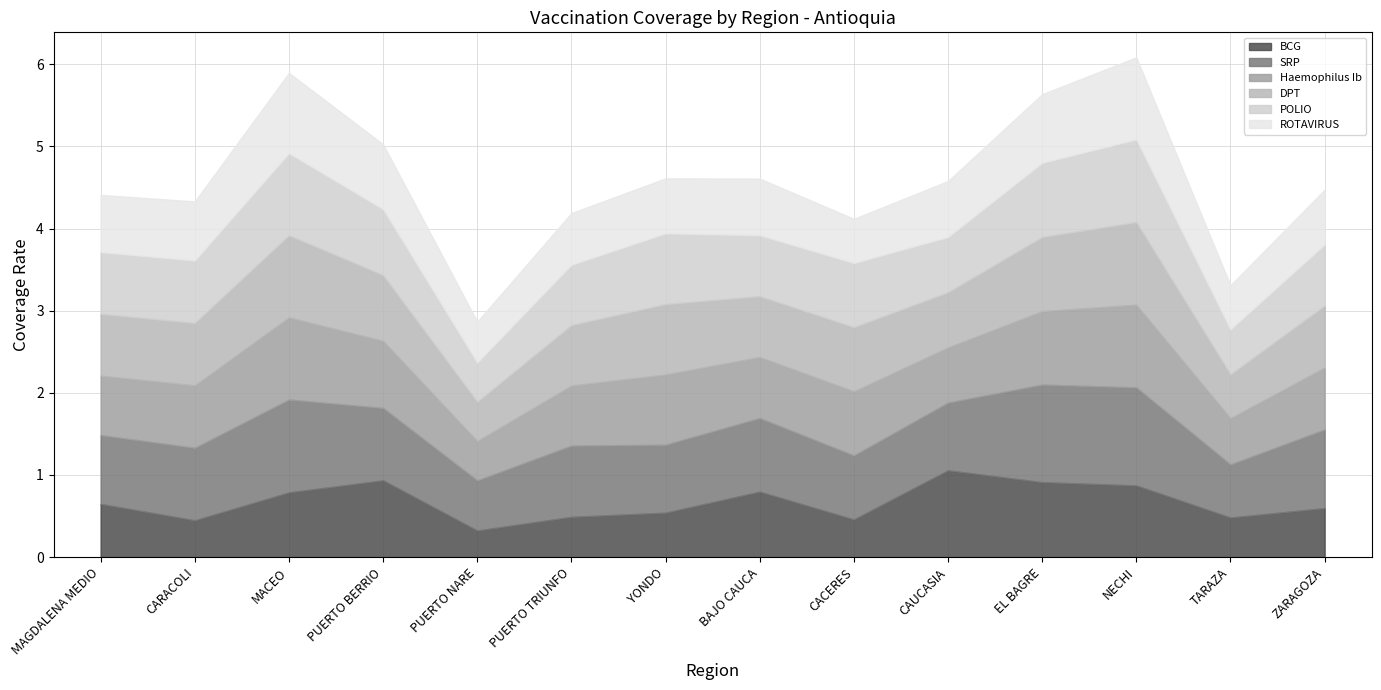

In POLIO, how many points are lower than both neighbors (excluding endpoints)?

4